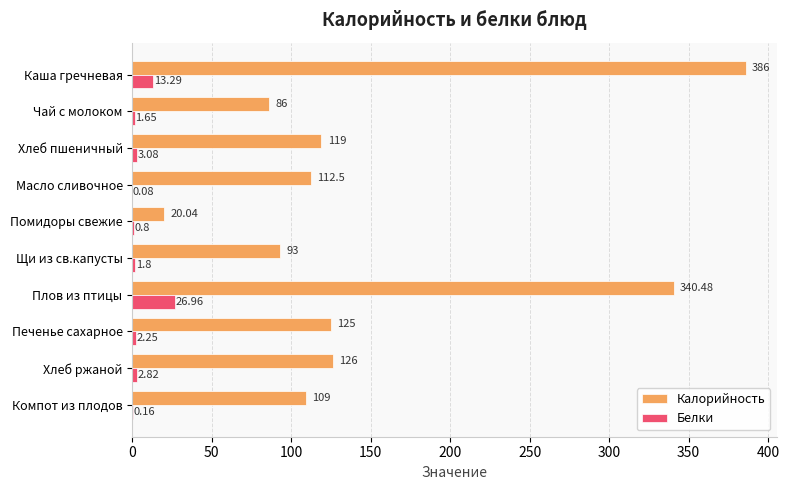

Where is Калорийность nearest to the value 203?

Хлеб ржаной